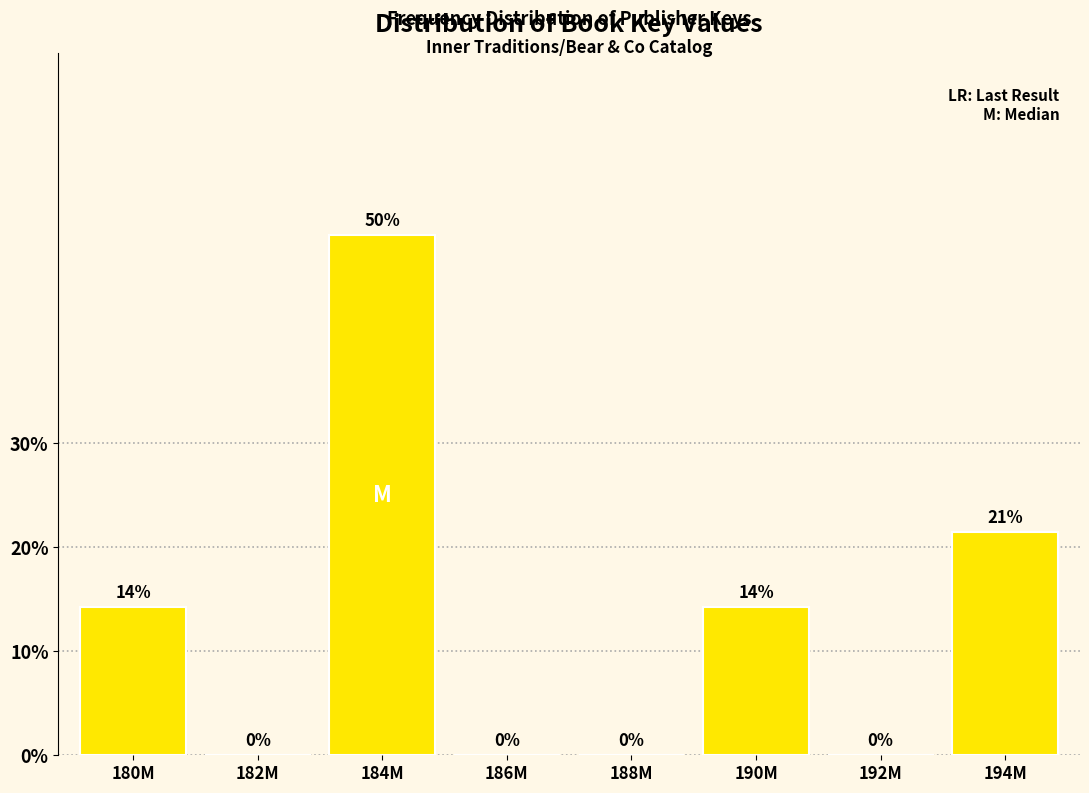

Is it true that the value at 180M is 4.2?

False